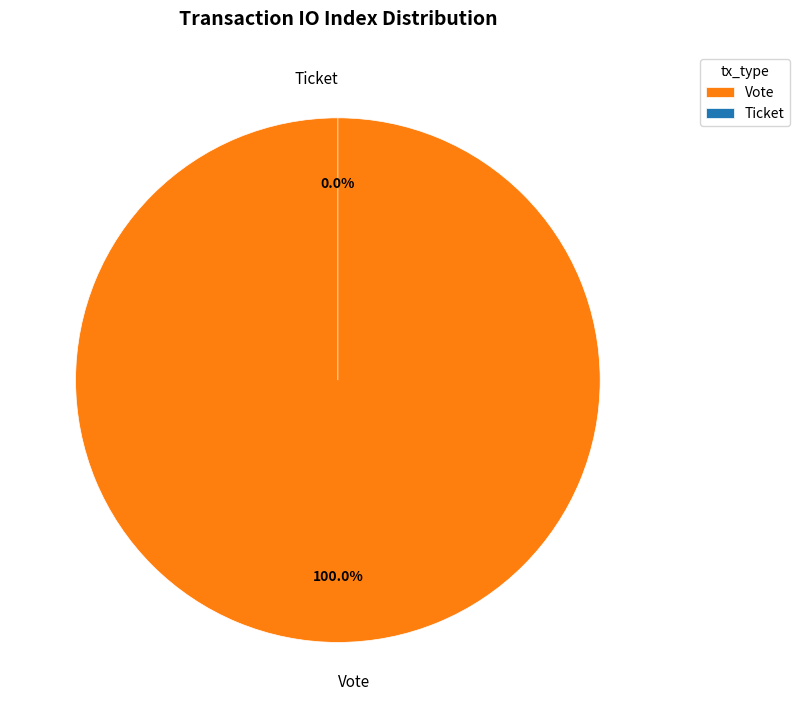

The Vote slice represents 91% of the pie. True or false?

False